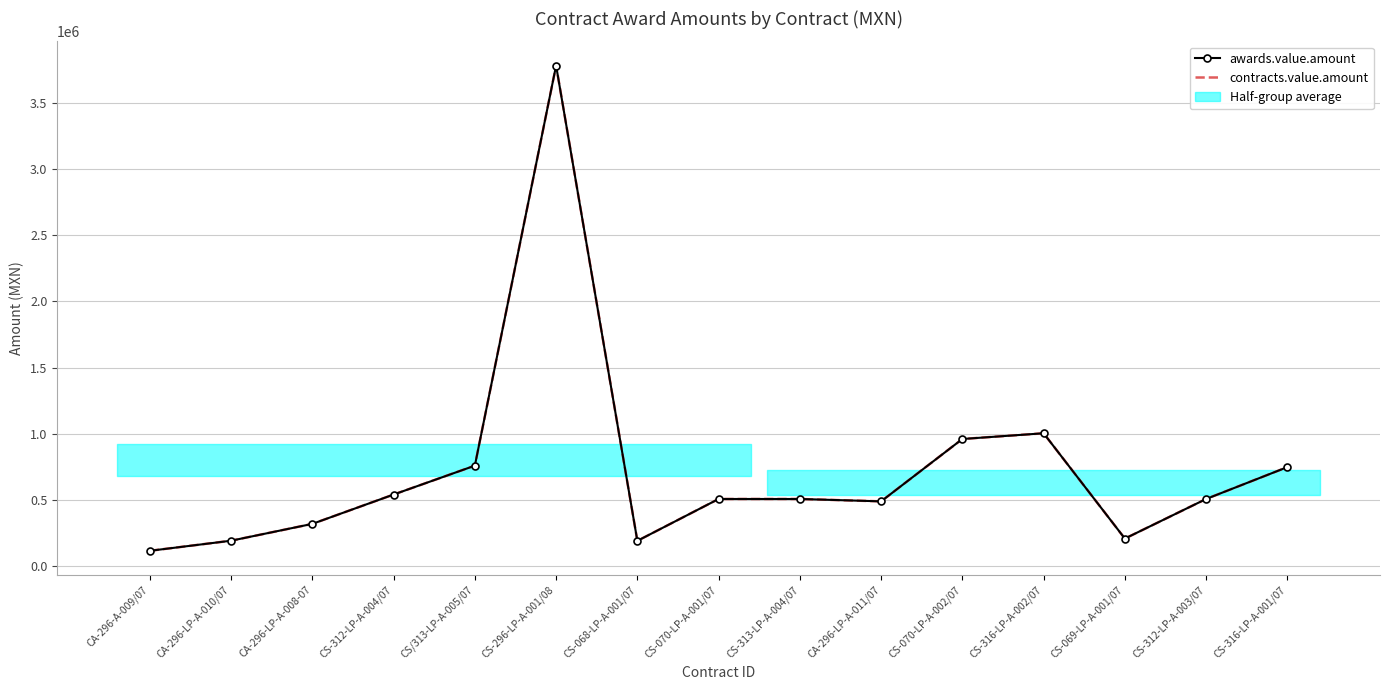

True or false: contracts.value.amount and awards.value.amount intersect in this chart.

False